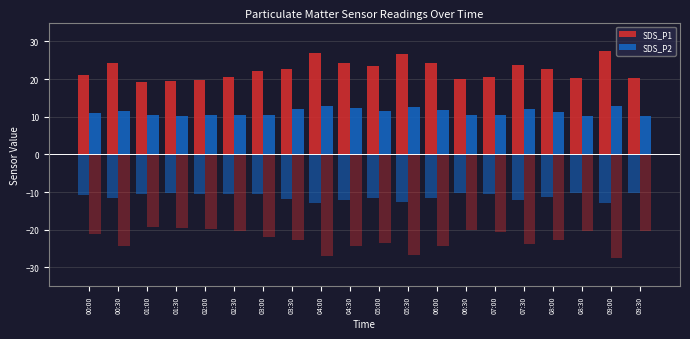

How many data points in SDS_P2 are above 11?

10